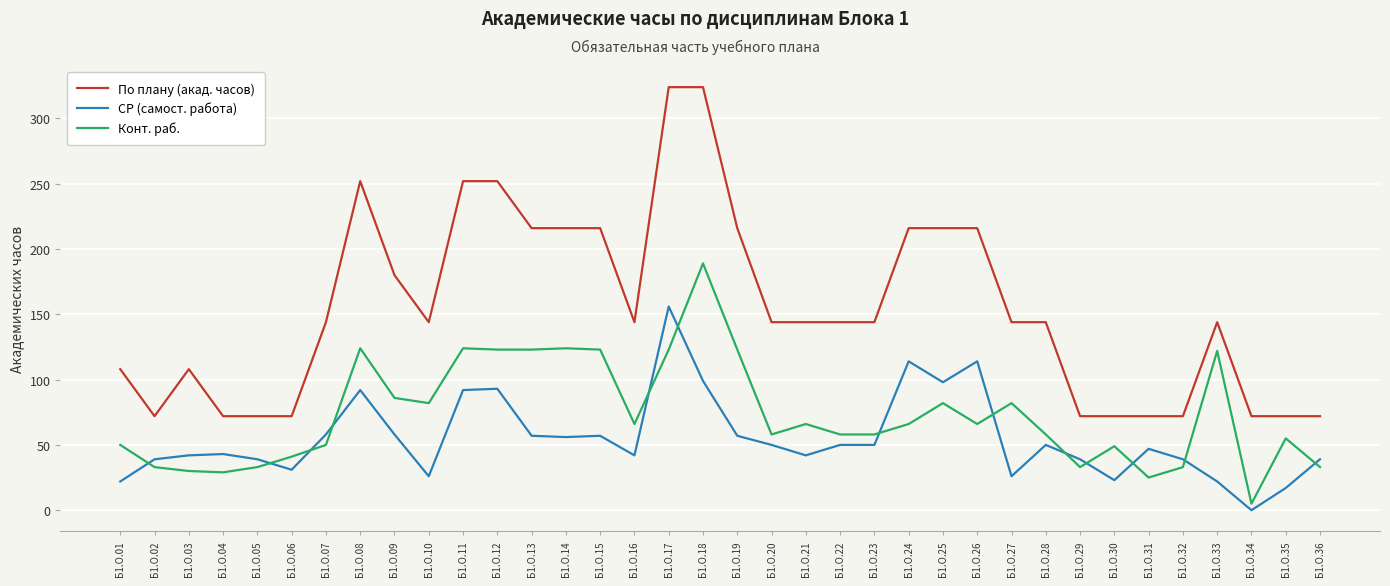

What is the difference between the highest and lowest values at Б1.О.10?

118